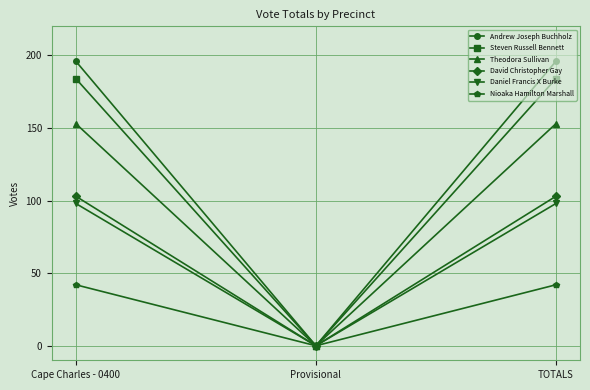

The value of Steven Russell Bennett at TOTALS is 184. True or false?

True